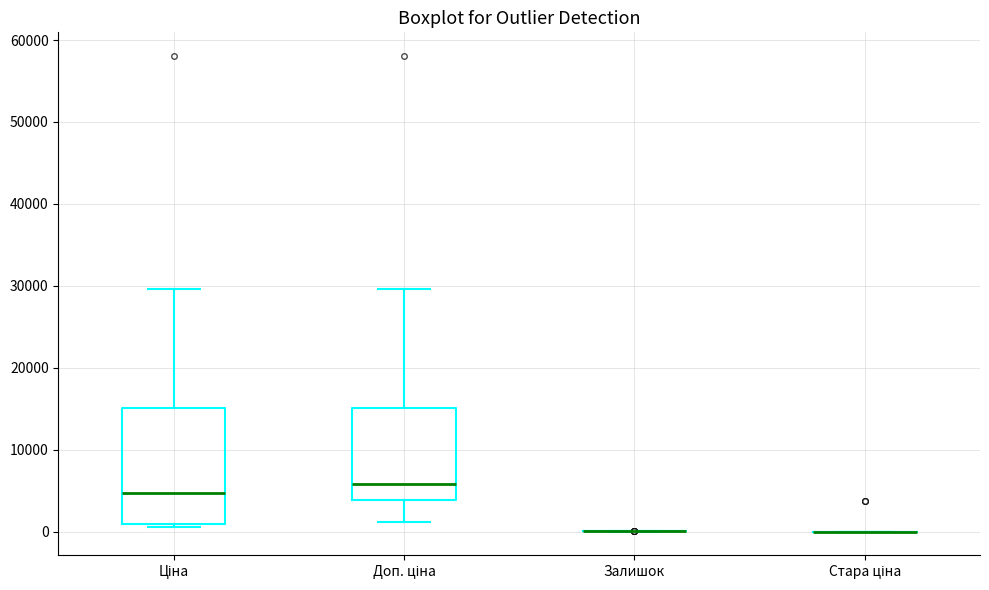

Where does the median line of the box for Доп. ціна sit on the y-axis? The values are not printed on the chart, so give them approximately, as read against the axis.

6000